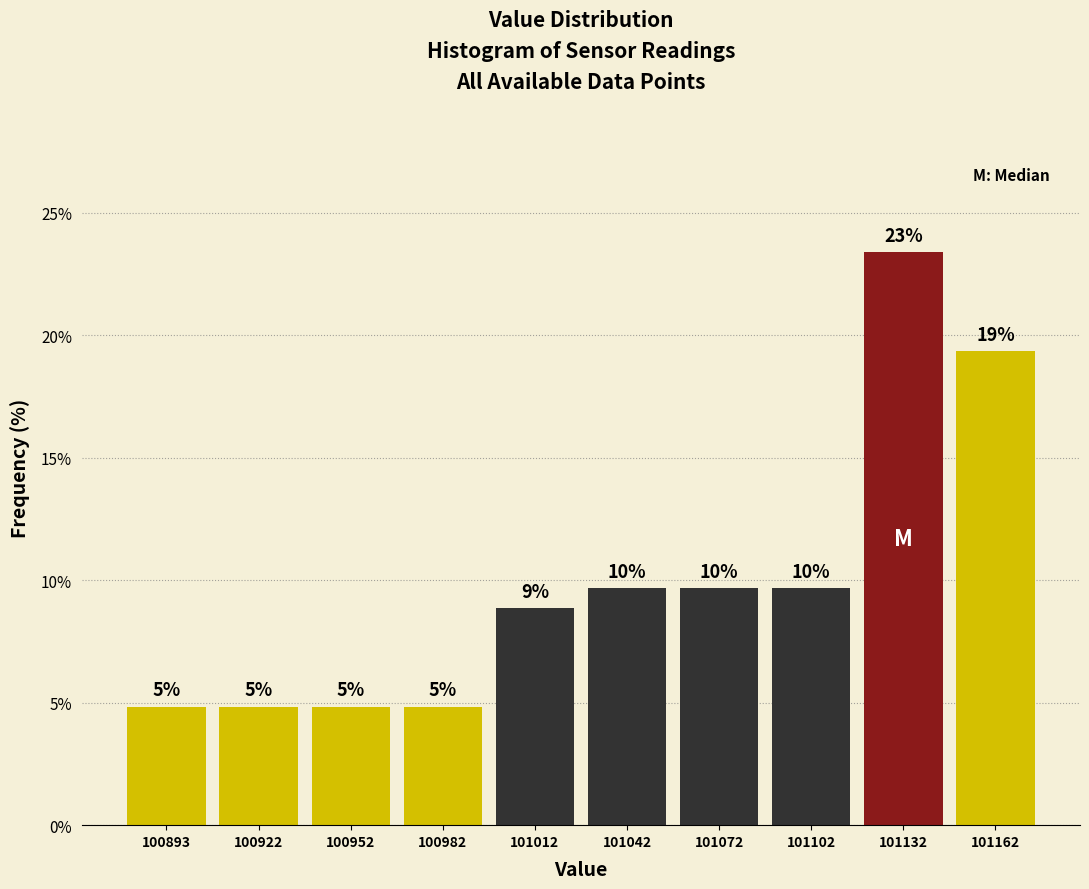

Are the bars horizontal?

No